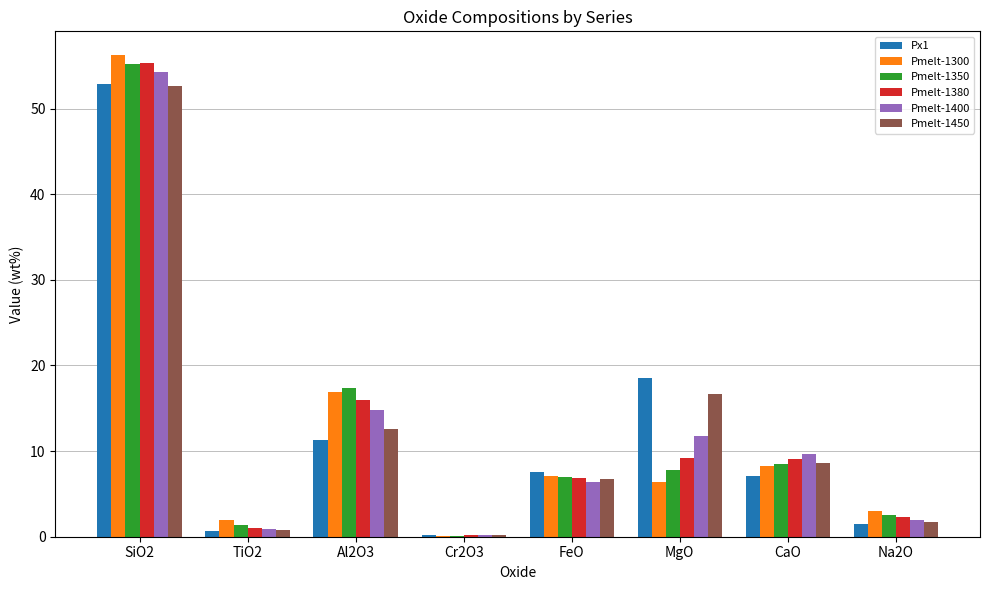

At which label is Pmelt-1300 closest to 28?

Al2O3